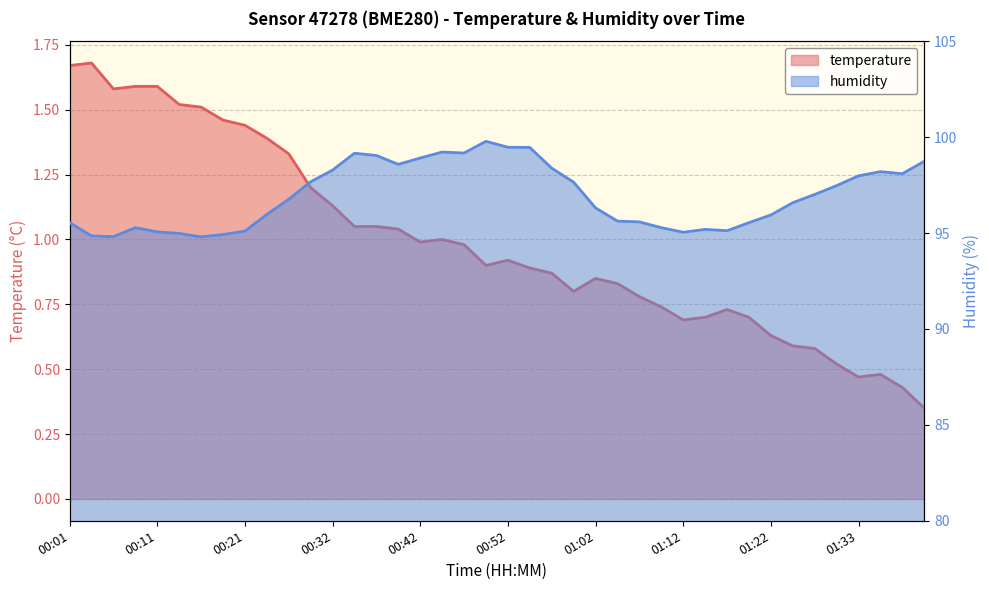

What is the average value of the humidity series?

96.9